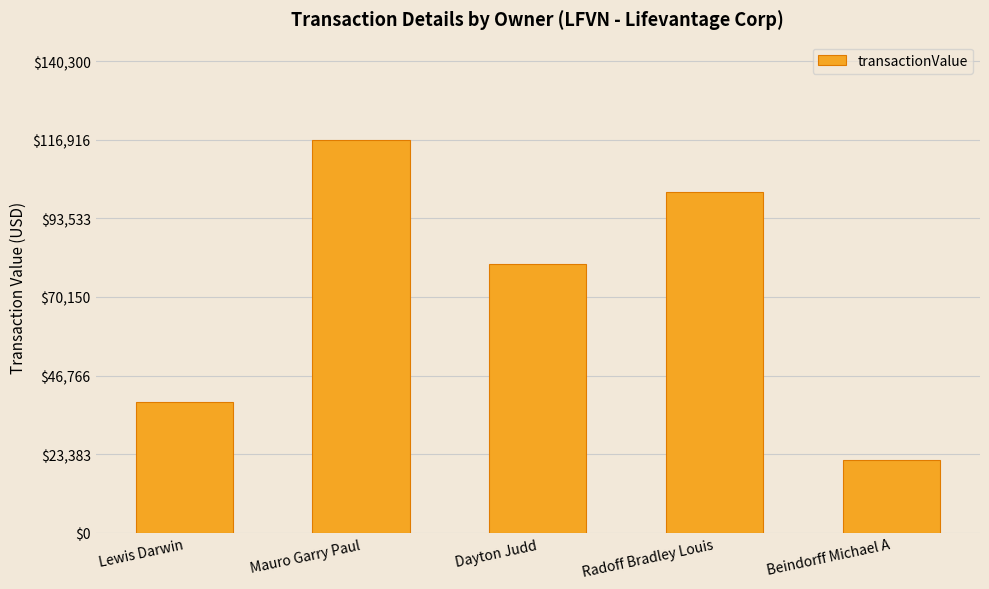

What is the approximate value at Lewis Darwin, to the nearest 50?

38750